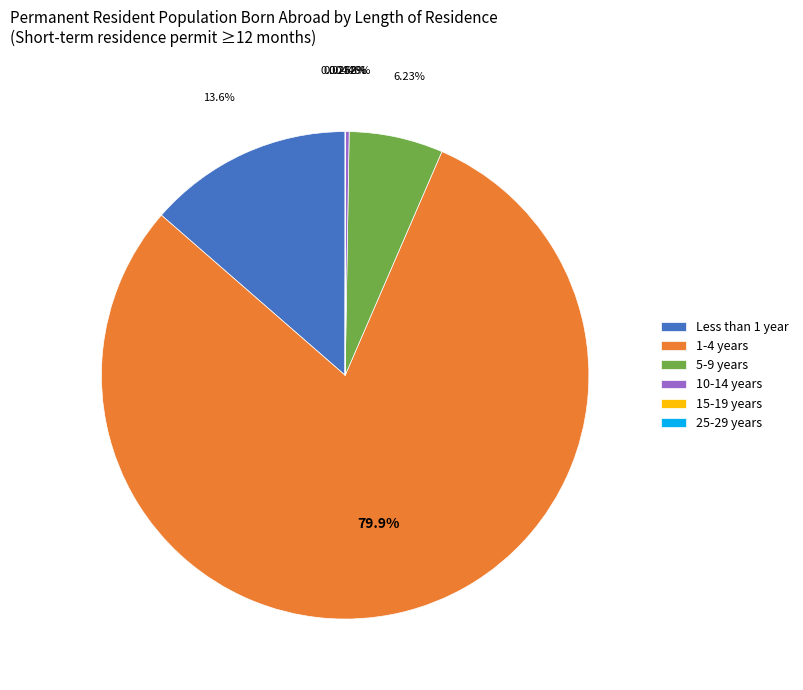

Which has a higher value, Less than 1 year or 1-4 years?

1-4 years